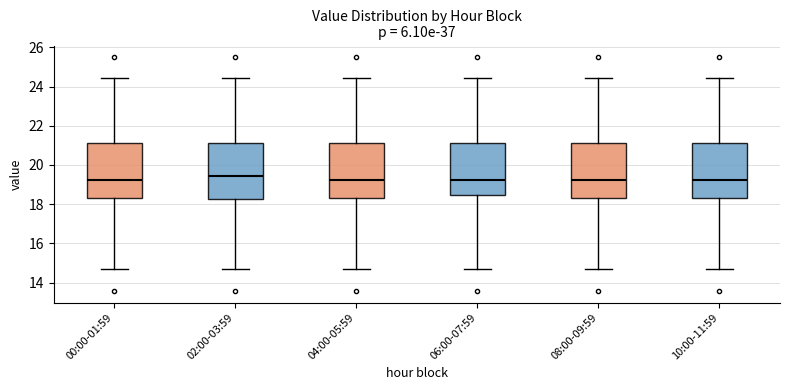

Where does the median line of the box for 08:00-09:59 sit on the y-axis? The values are not printed on the chart, so give them approximately, as read against the axis.

19.2